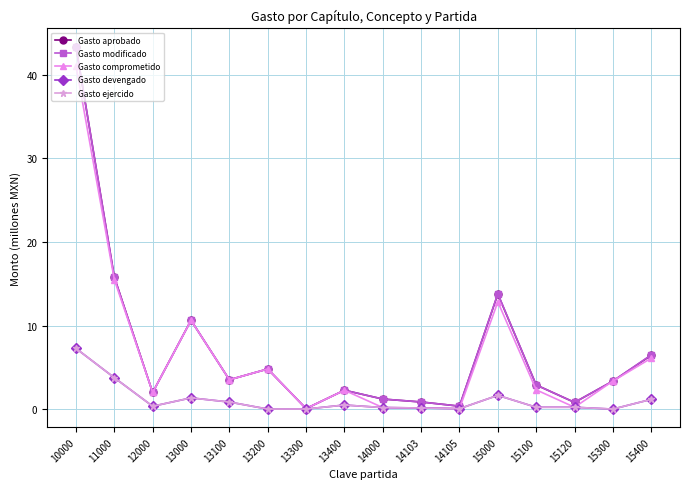

In Gasto modificado, how many points are higher than both neighbors (excluding endpoints)?

4